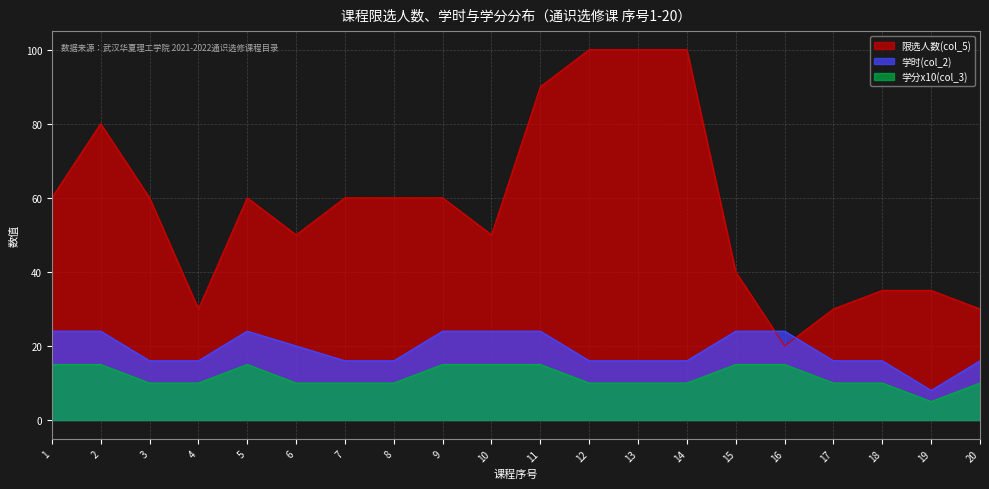

Which category has the lowest value across all series?

19